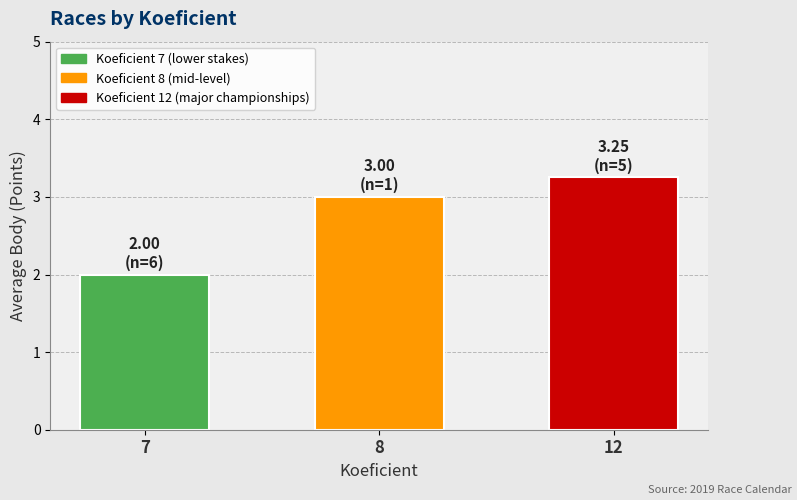

At which category does the chart reach its peak across all series?

12